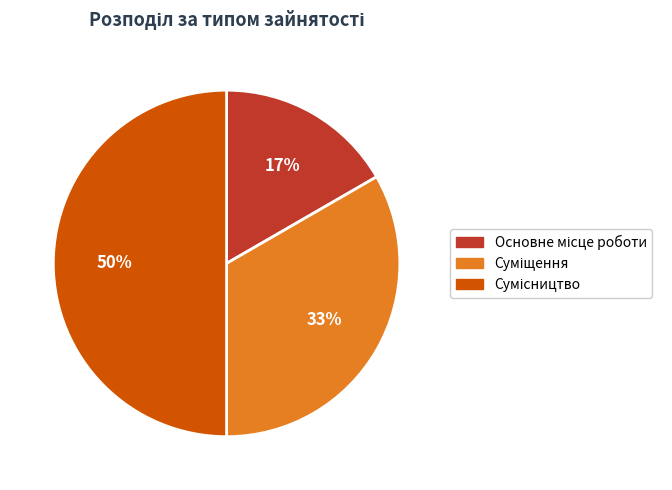

How many segments does this pie chart have?

3